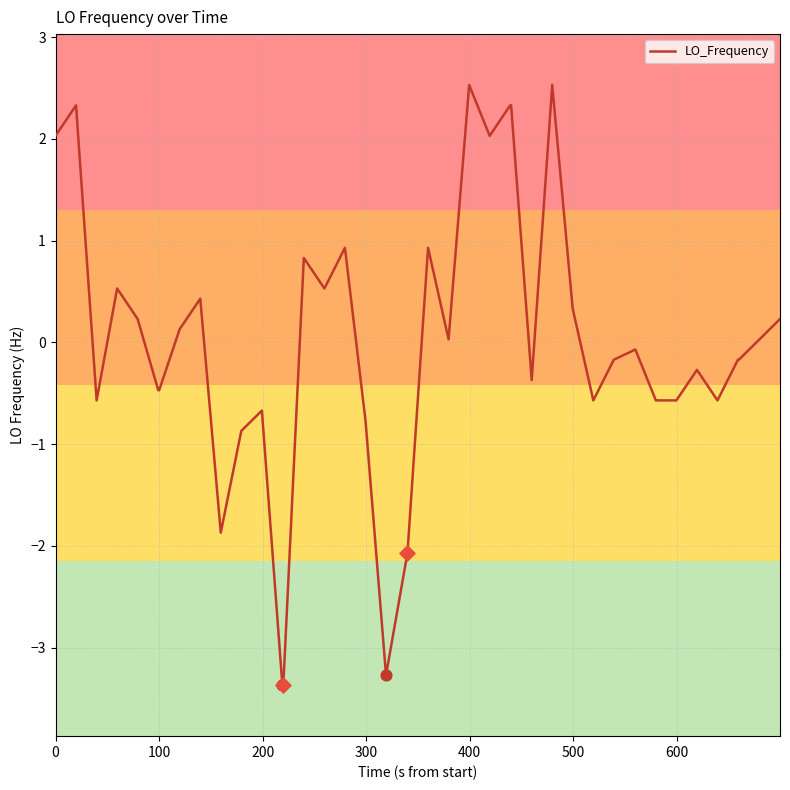

What is the difference between the maximum and minimum values?

5.9